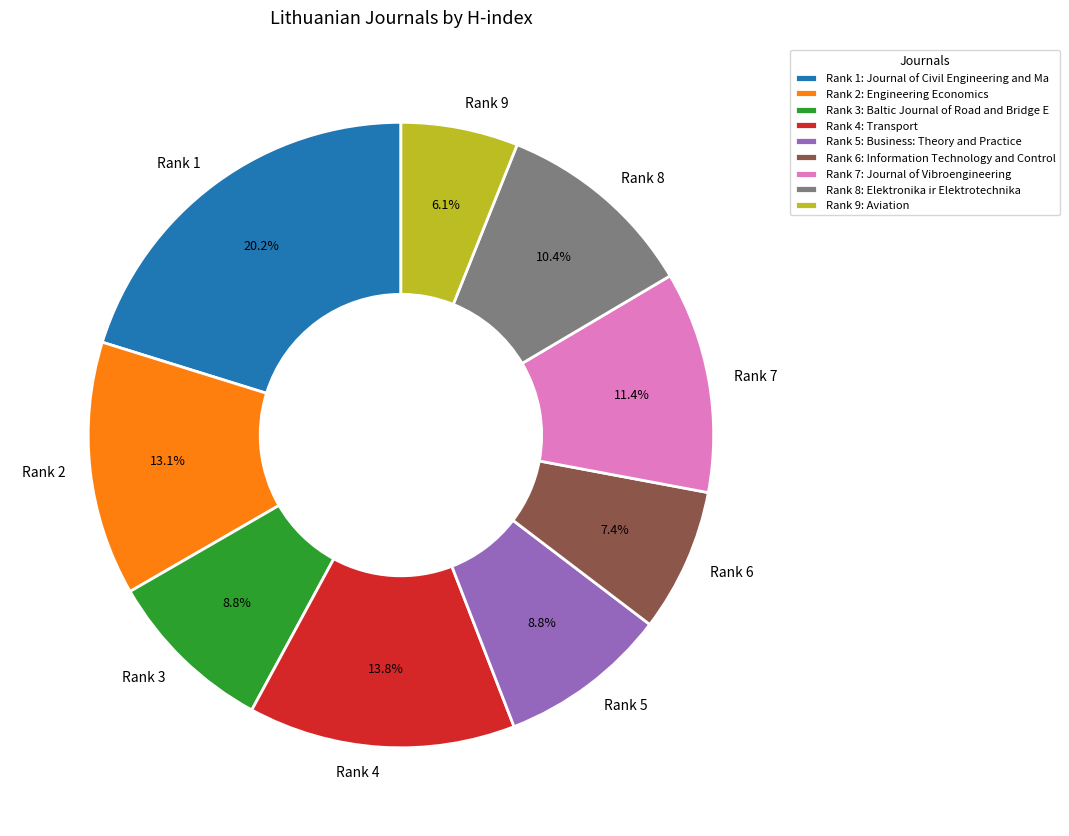

How many segments does this pie chart have?

9